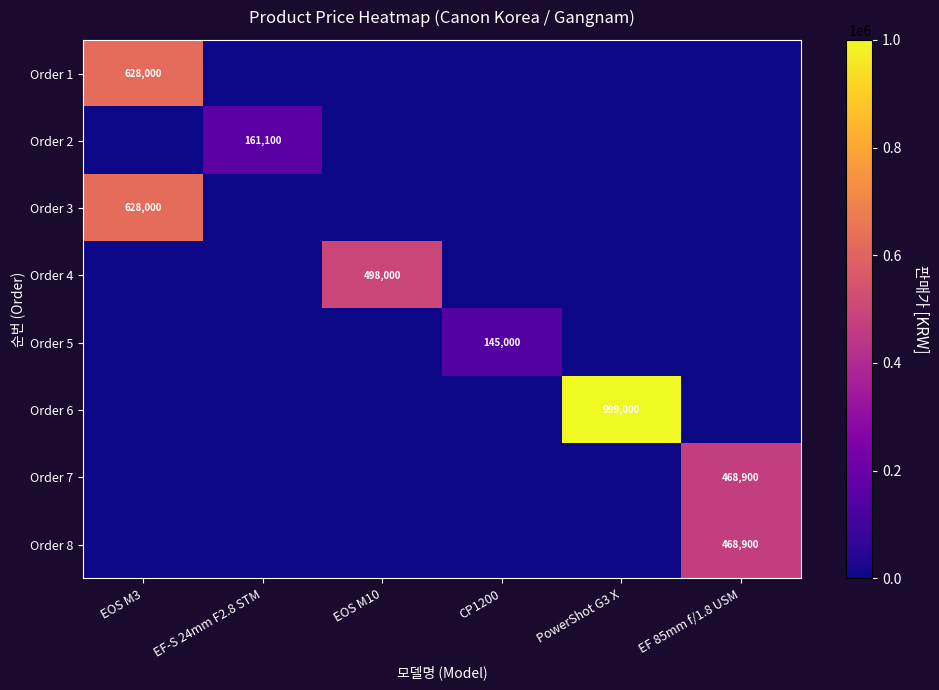

What is the total value across all series at EOS M10?

498000